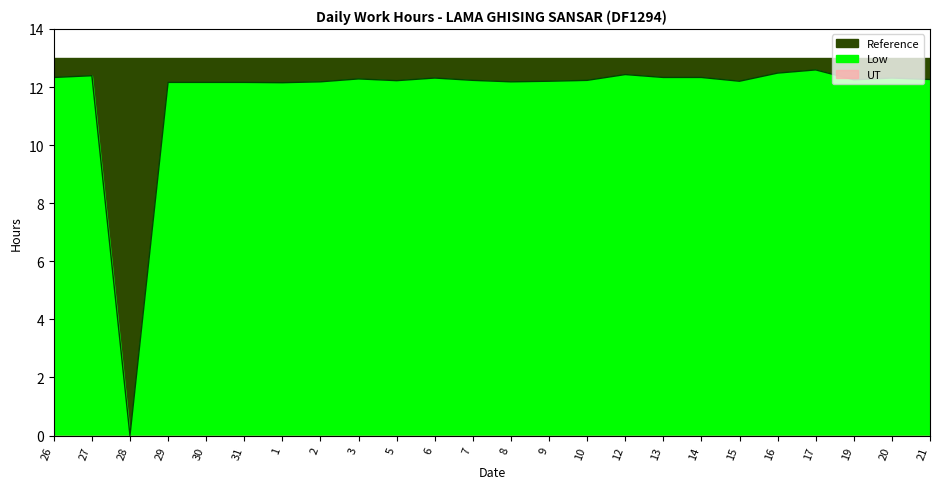

How many lines are shown in the chart?

3